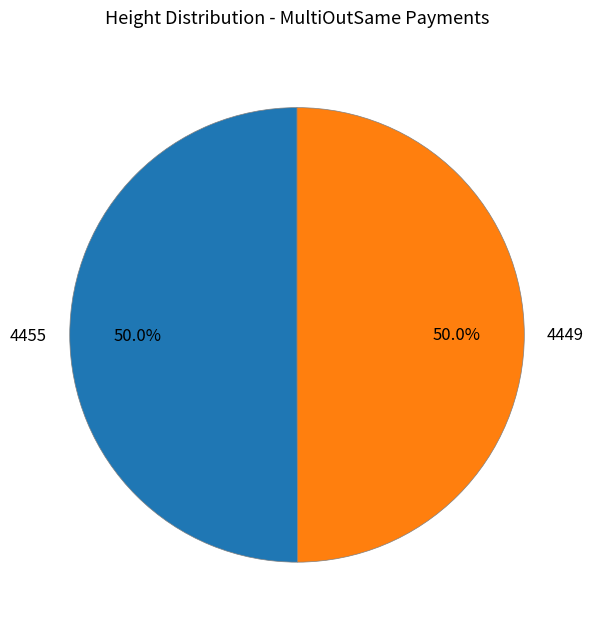

What percentage is NOT represented by 4455?

50.0%